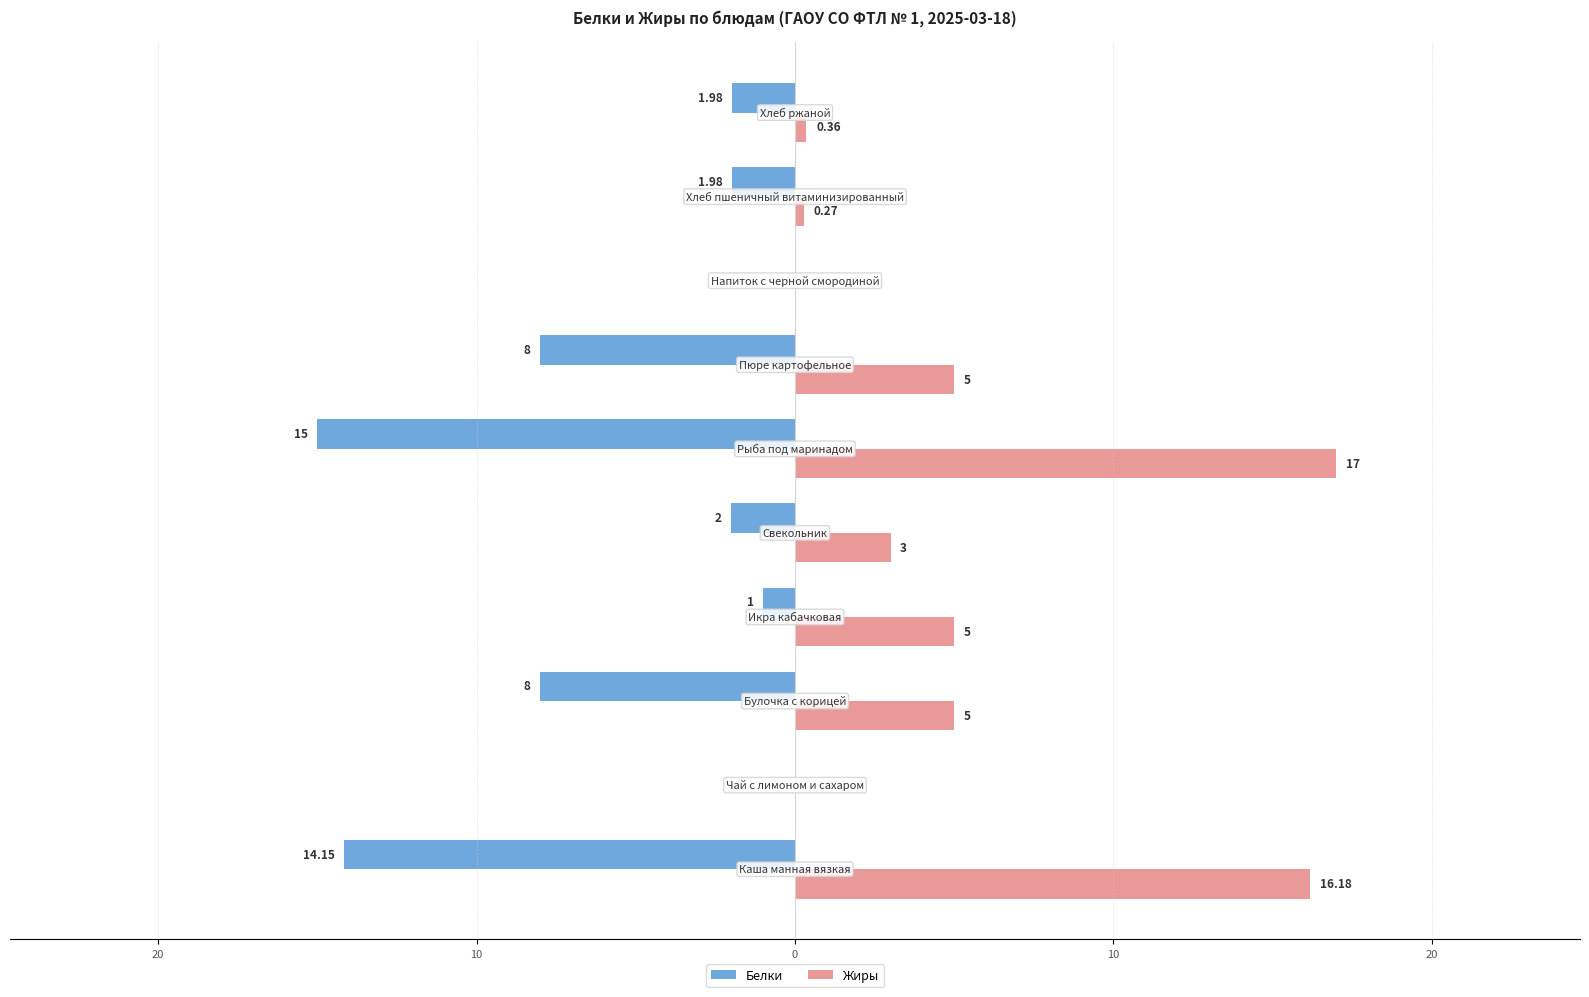

List the series in order of their peak value, lowest first.

Белки, Жиры